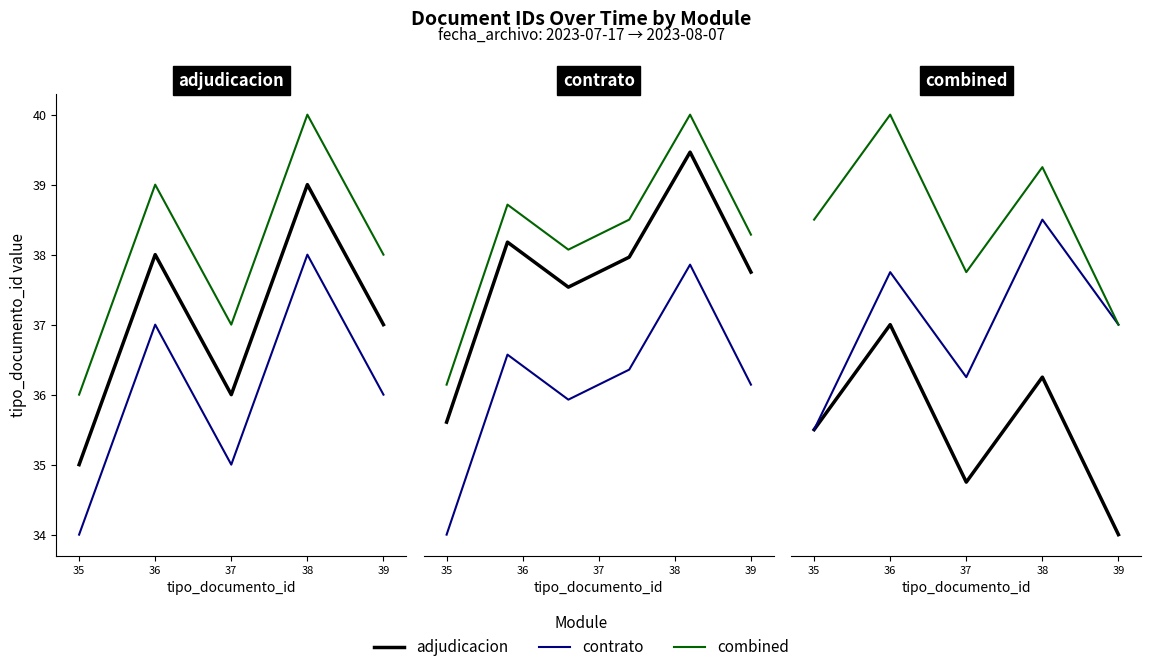

True or false: adjudicacion and contrato cross at least once.

False